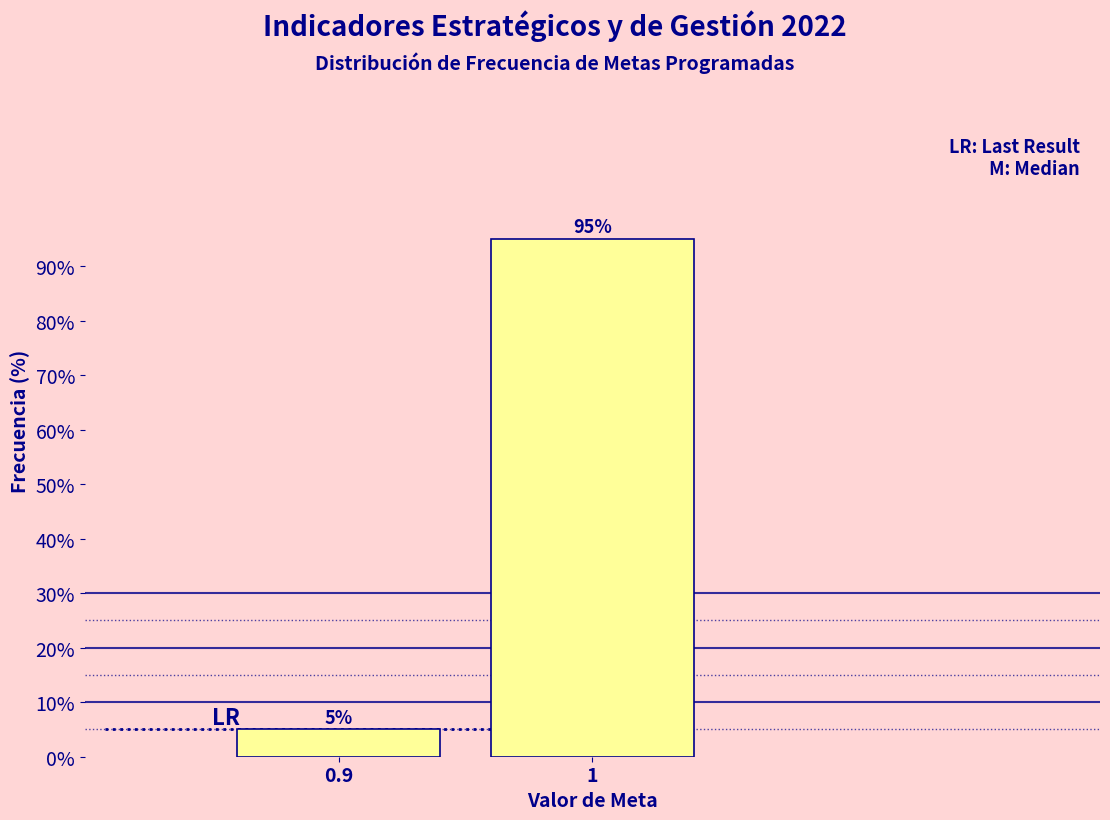

Reading right to left, transcribe all the data shown in this chart.

95	5